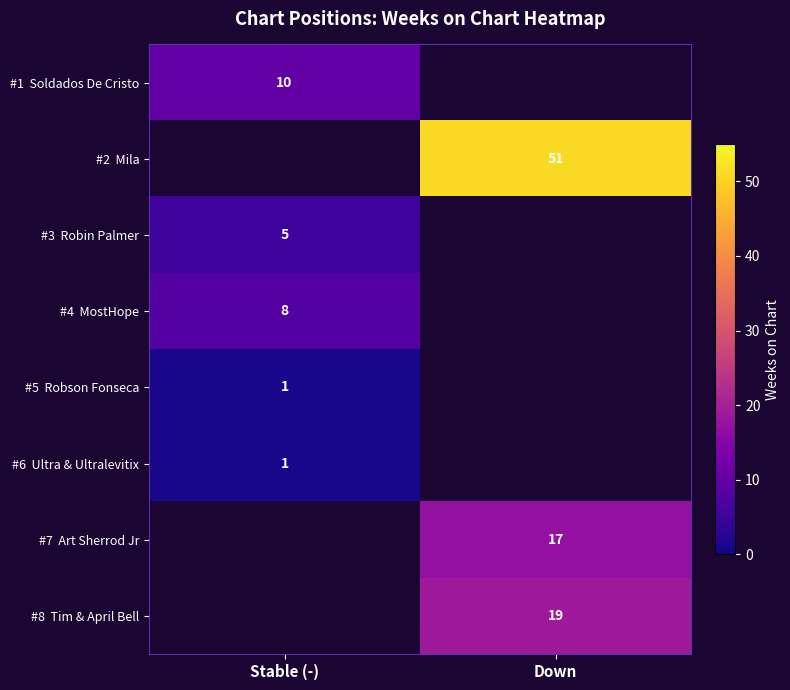

Which category has the lowest value across all series?

Stable (-)